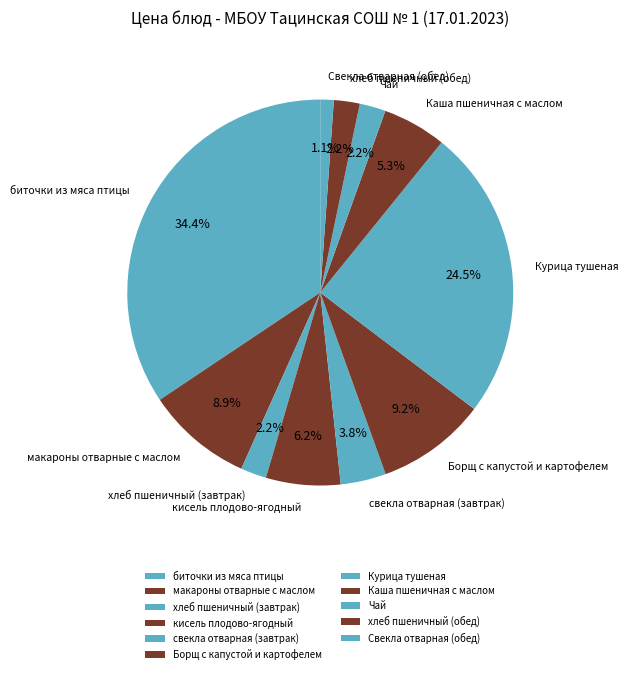

Is it true that Чай is 2% of the pie?

True